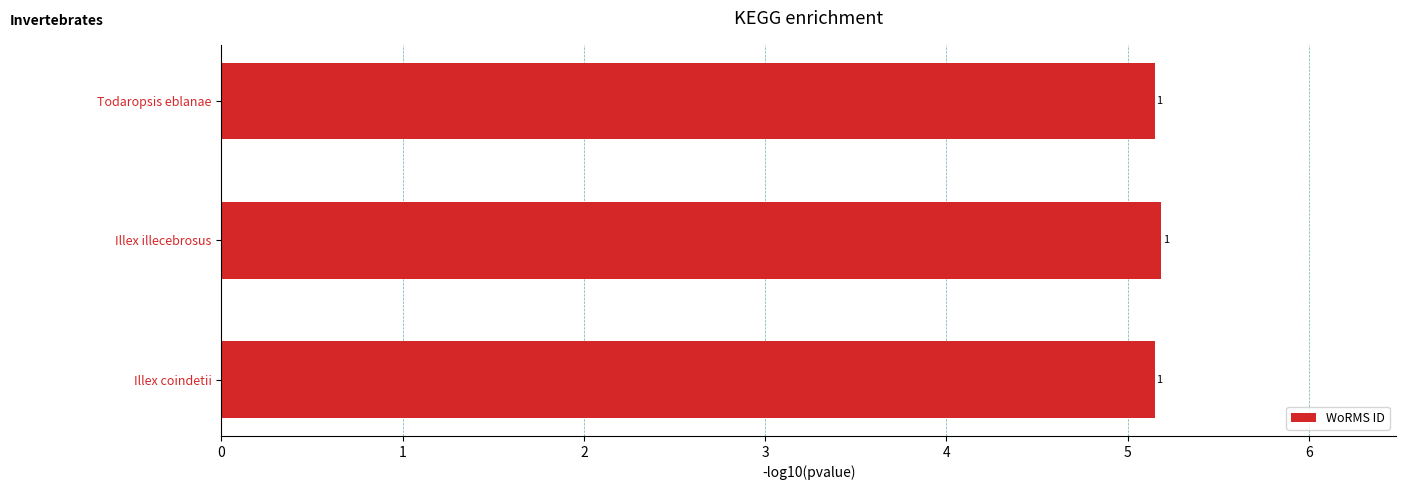

How many bars are there in total?

3